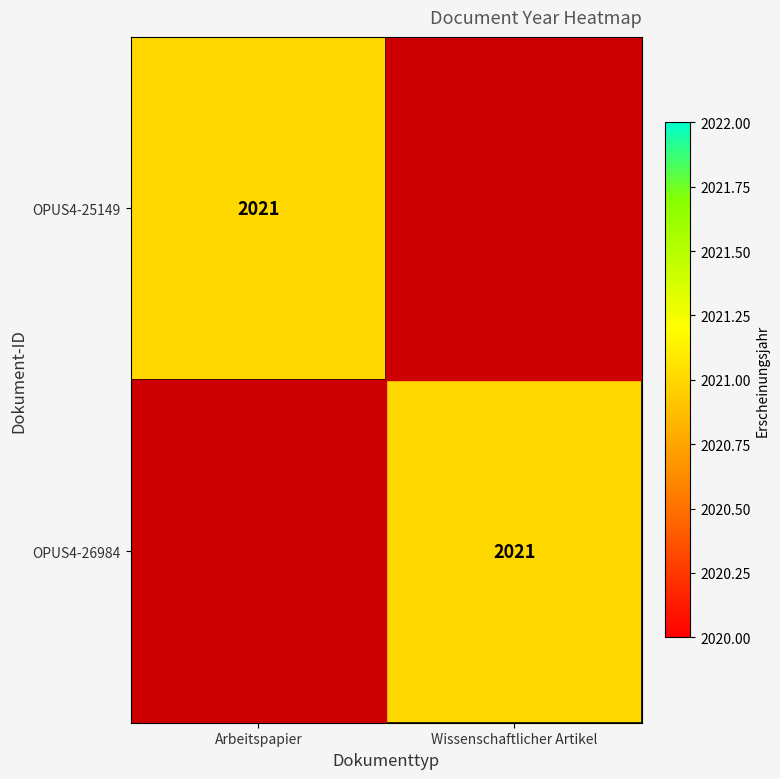

True or false: OPUS4-26984 has a value of 3392 at Wissenschaftlicher Artikel.

False